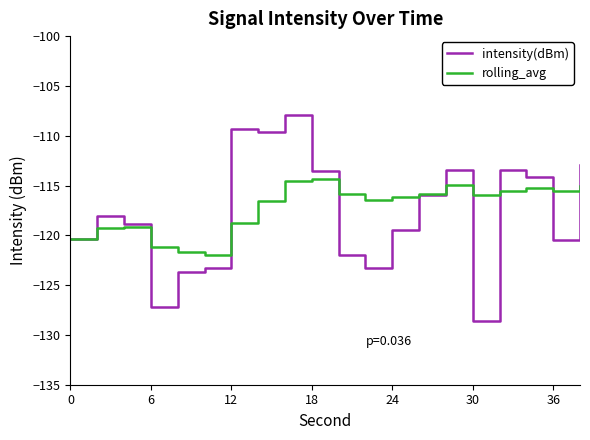

Which series has the largest range (max minus min)?

intensity(dBm)